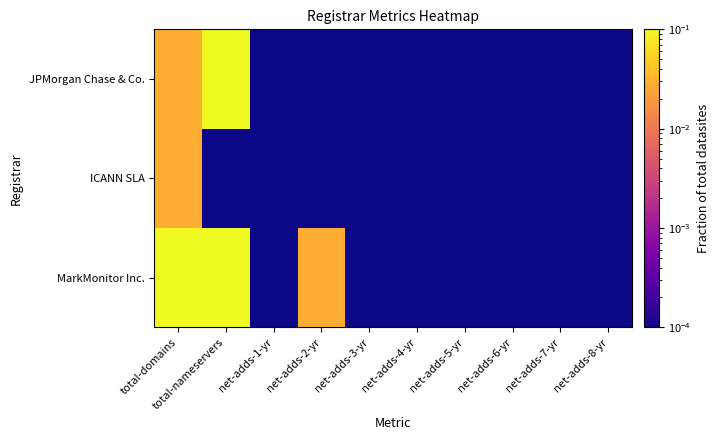

Reading left to right, extract all data points from this chart.

MarkMonitor Inc.: total-domains=0.5	total-nameservers=0.2	net-adds-1-yr=0.0	net-adds-2-yr=0.0	net-adds-3-yr=0.0	net-adds-4-yr=0.0	net-adds-5-yr=0.0	net-adds-6-yr=0.0	net-adds-7-yr=0.0	net-adds-8-yr=0.0
ICANN SLA: total-domains=0.0	total-nameservers=0.0	net-adds-1-yr=0.0	net-adds-2-yr=0.0	net-adds-3-yr=0.0	net-adds-4-yr=0.0	net-adds-5-yr=0.0	net-adds-6-yr=0.0	net-adds-7-yr=0.0	net-adds-8-yr=0.0
JPMorgan Chase & Co.: total-domains=0.0	total-nameservers=0.2	net-adds-1-yr=0.0	net-adds-2-yr=0.0	net-adds-3-yr=0.0	net-adds-4-yr=0.0	net-adds-5-yr=0.0	net-adds-6-yr=0.0	net-adds-7-yr=0.0	net-adds-8-yr=0.0